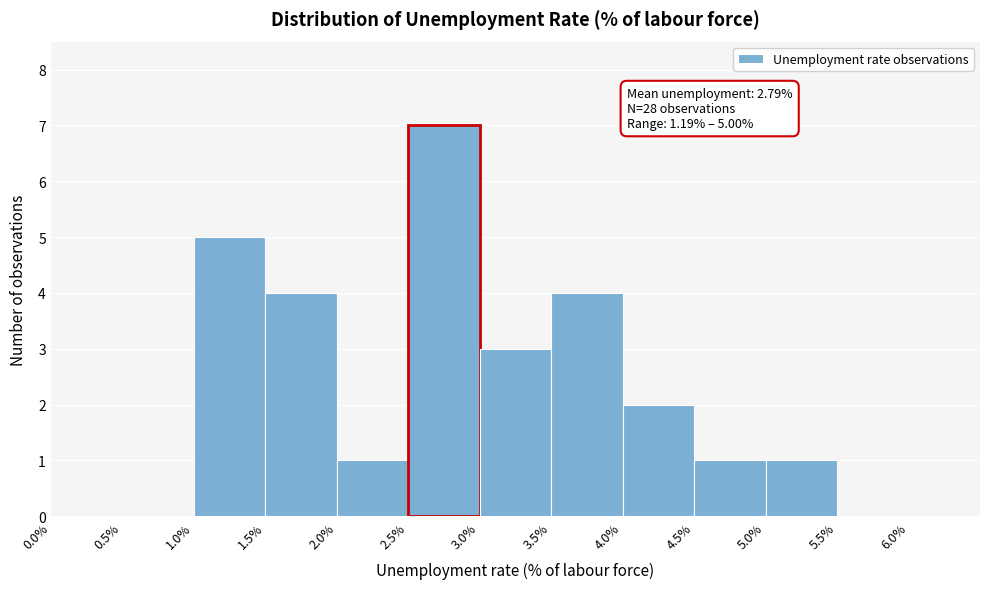

Over which range of the x-axis is the bar tallest?

2.5% to 3.0%